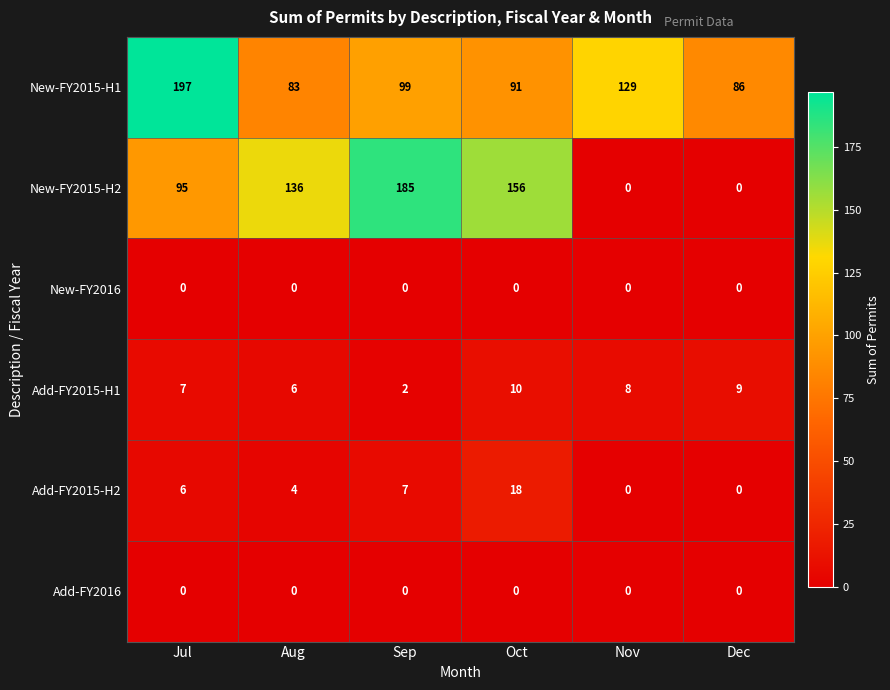

How many data points in Add-FY2015-H1 are less than 8?

3